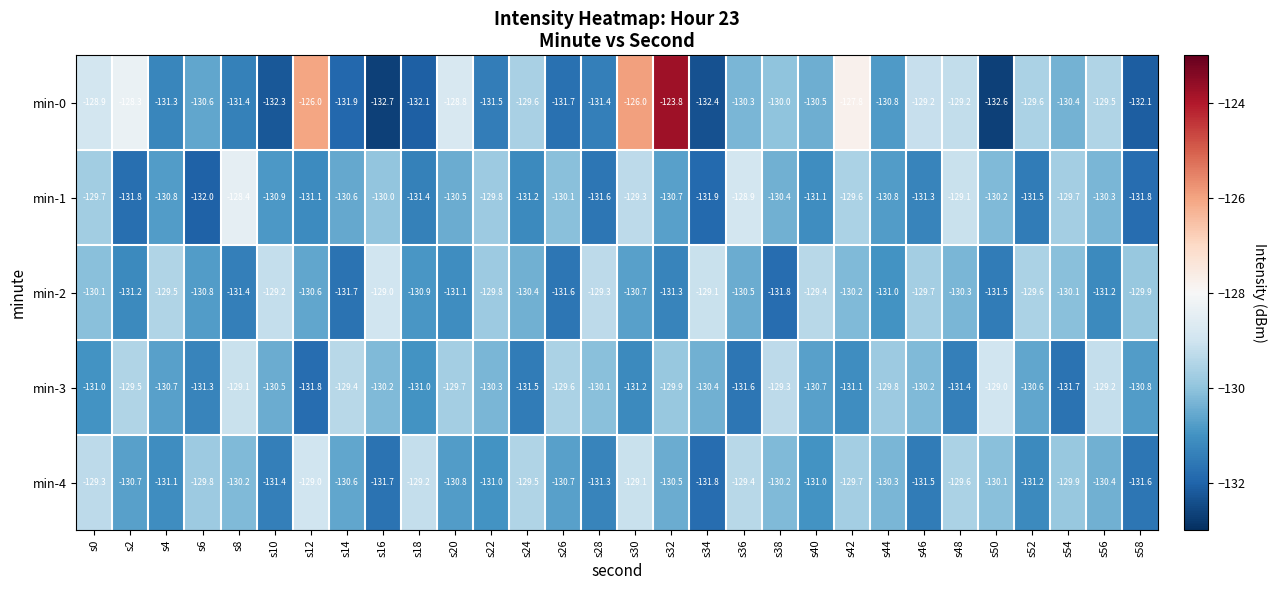

The min-3 series shows -131.3 at s6. True or false?

True